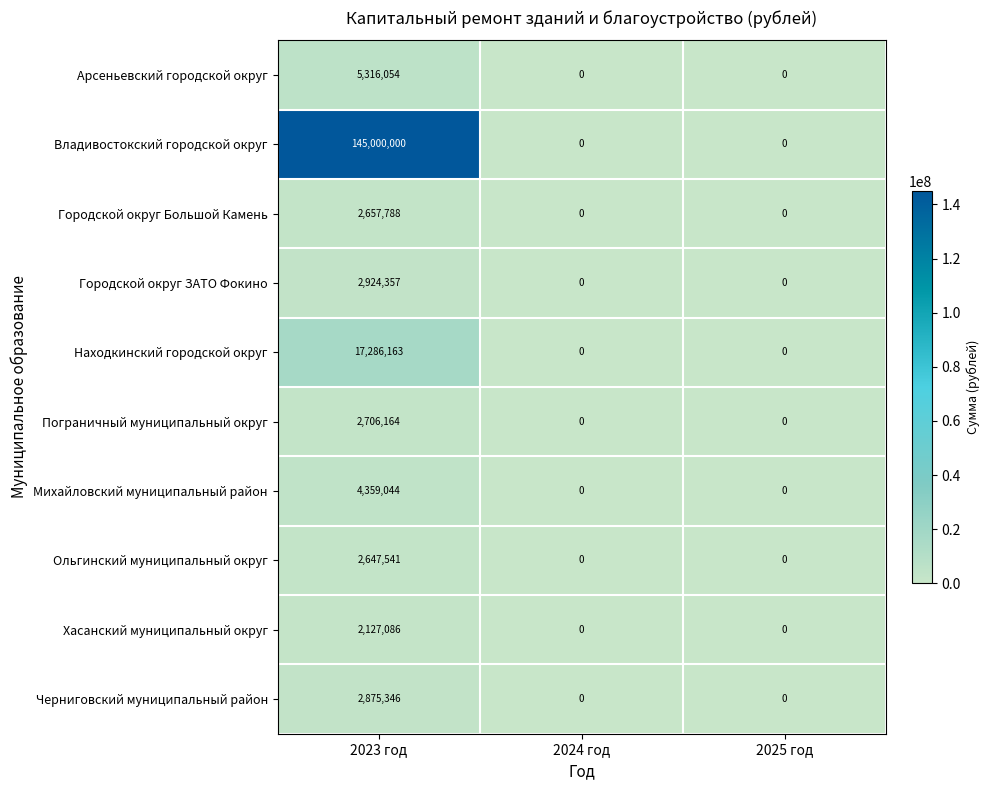

Which series changed the most between 2023 год and 2024 год?

Владивостокский городской округ